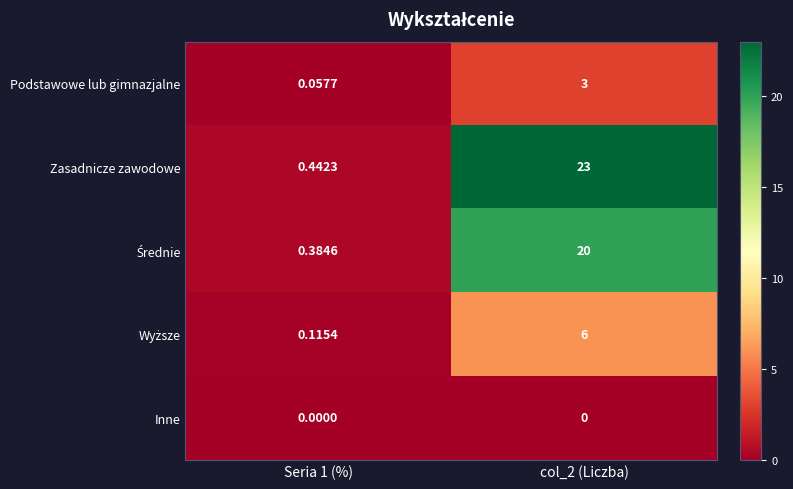

Which series has the widest spread of values?

Zasadnicze zawodowe